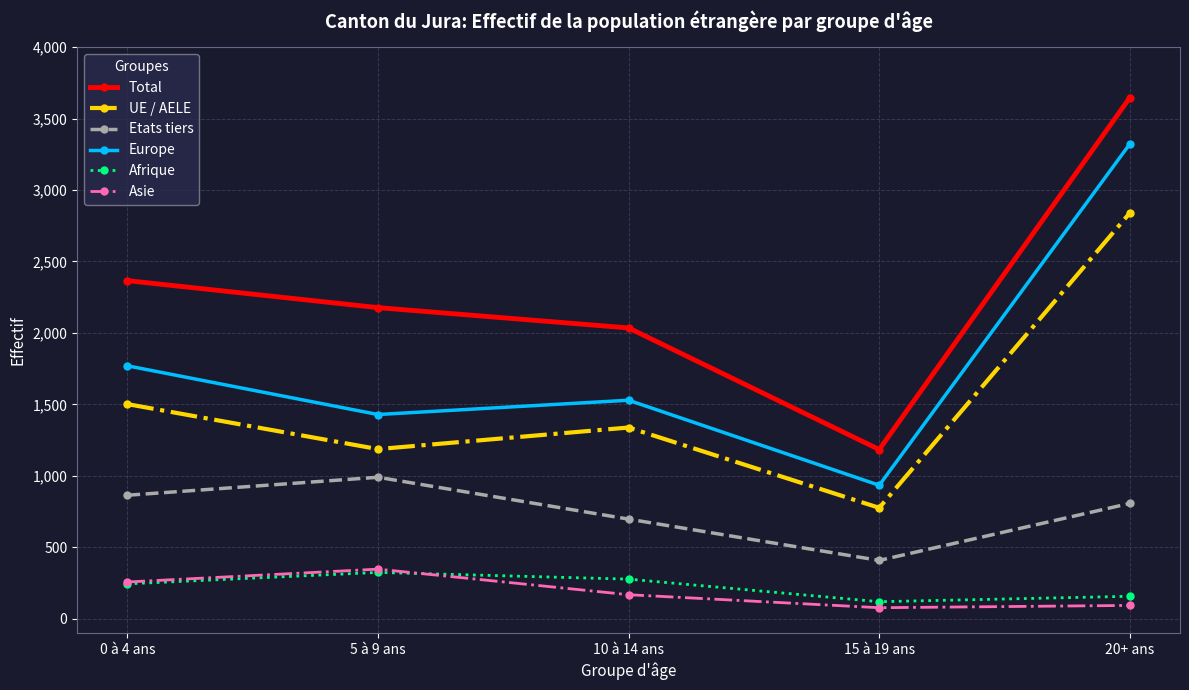

Count the Afrique values in the range 157 to 277.

3